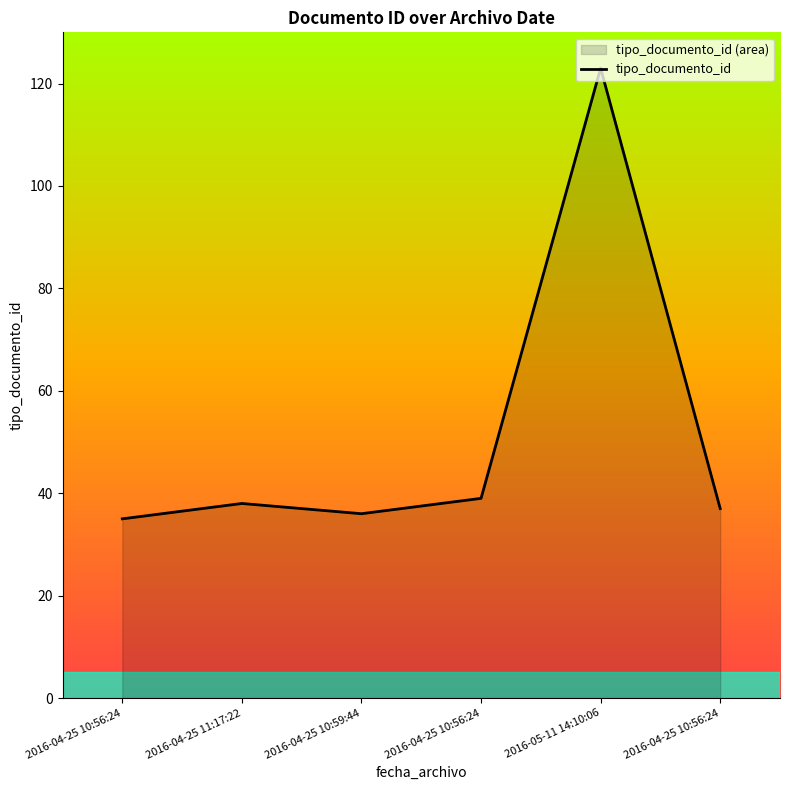

Reading left to right, list all the values displayed in this chart.

35	38	36	39	123	37